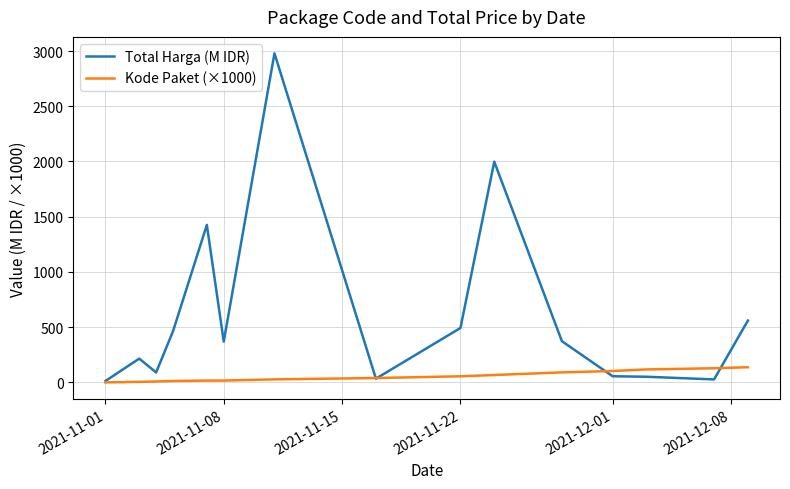

What are all the series names shown in the legend?

Total Harga (M IDR), Kode Paket (×1000)